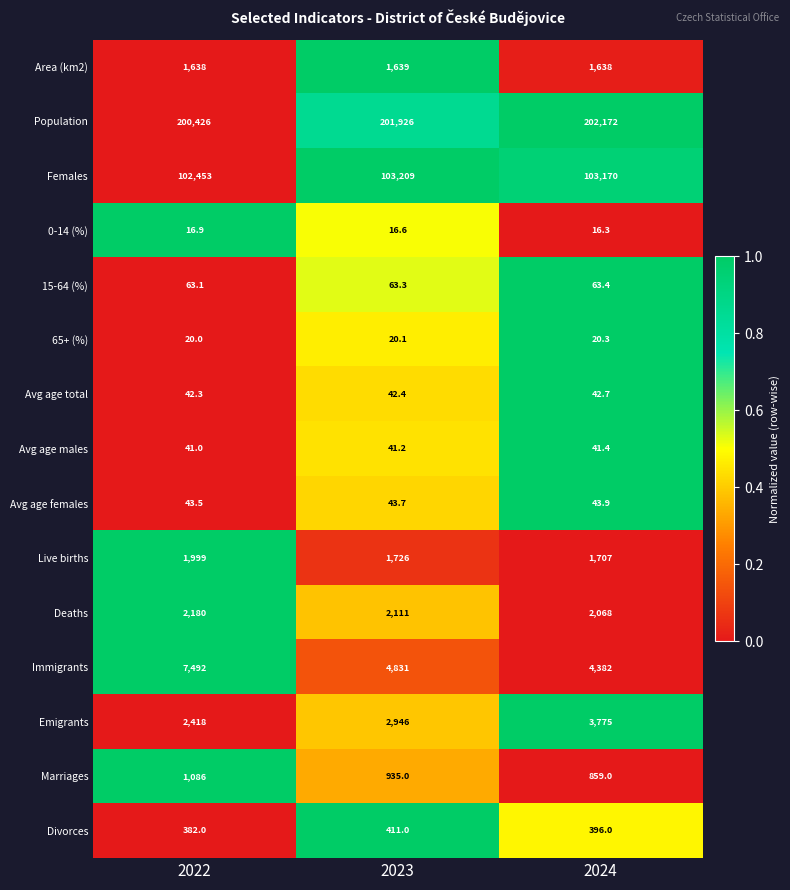

List the series in order of their peak value, lowest first.

0-14 (%), 65+ (%), Avg age males, Avg age total, Avg age females, 15-64 (%), Divorces, Marriages, Area (km2), Live births, Deaths, Emigrants, Immigrants, Females, Population